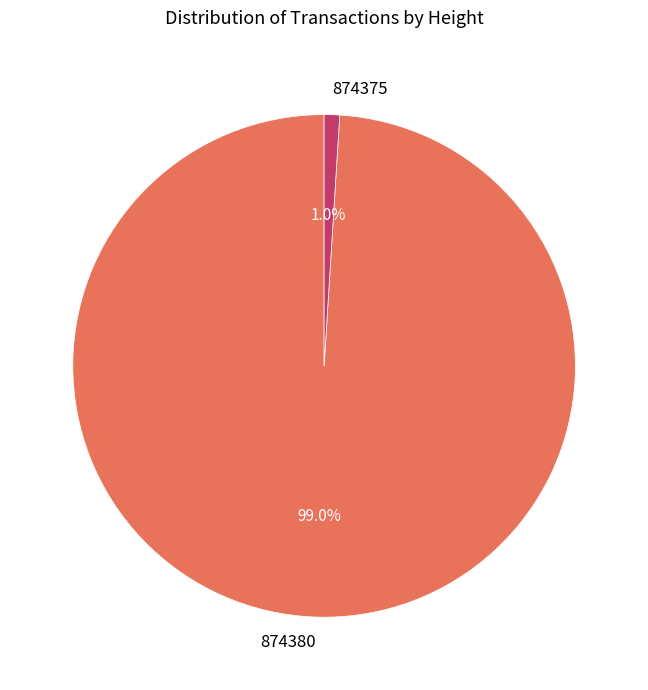

Count the number of slices in the pie.

2